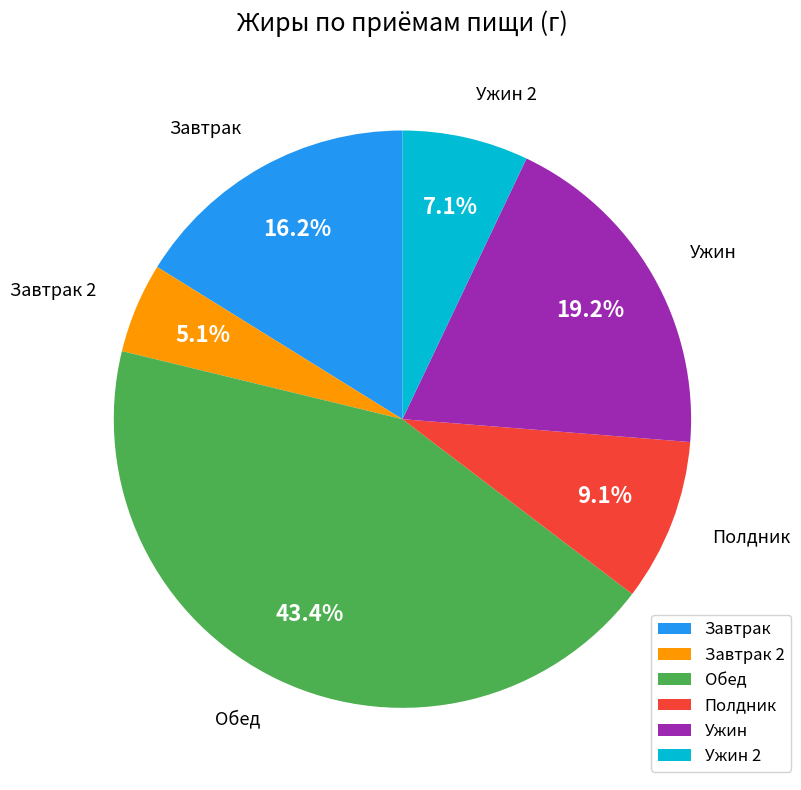

To the nearest percent, what is the difference between the largest and smallest slice percentages?

38%